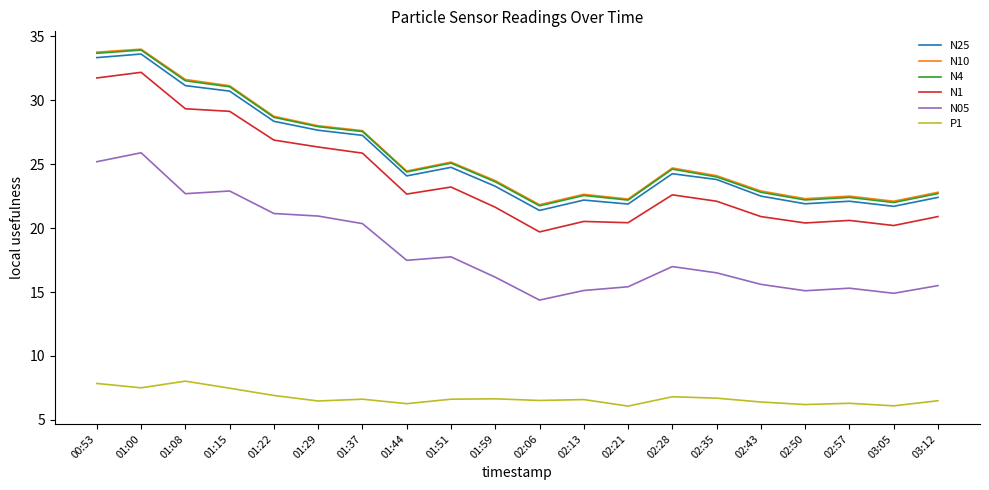

What is the minimum value shown in the chart?

6.1